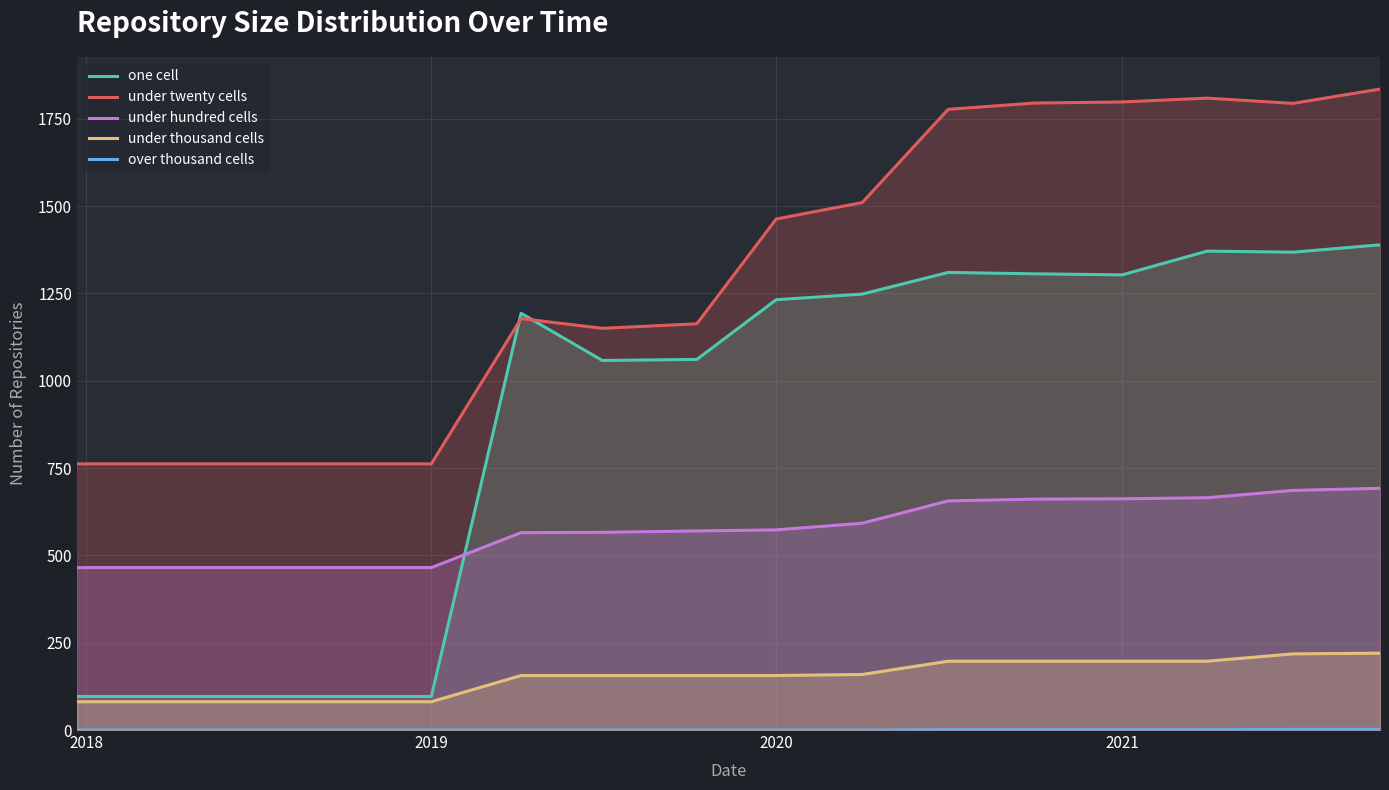

What is the difference between the second highest and minimum values in the under thousand cells series?

137